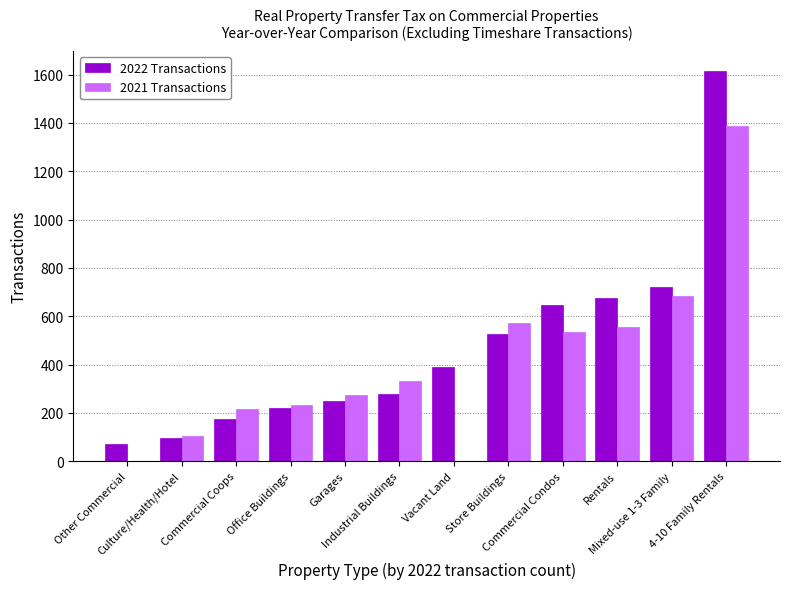

Which category has the highest value across all series?

4-10 Family Rentals